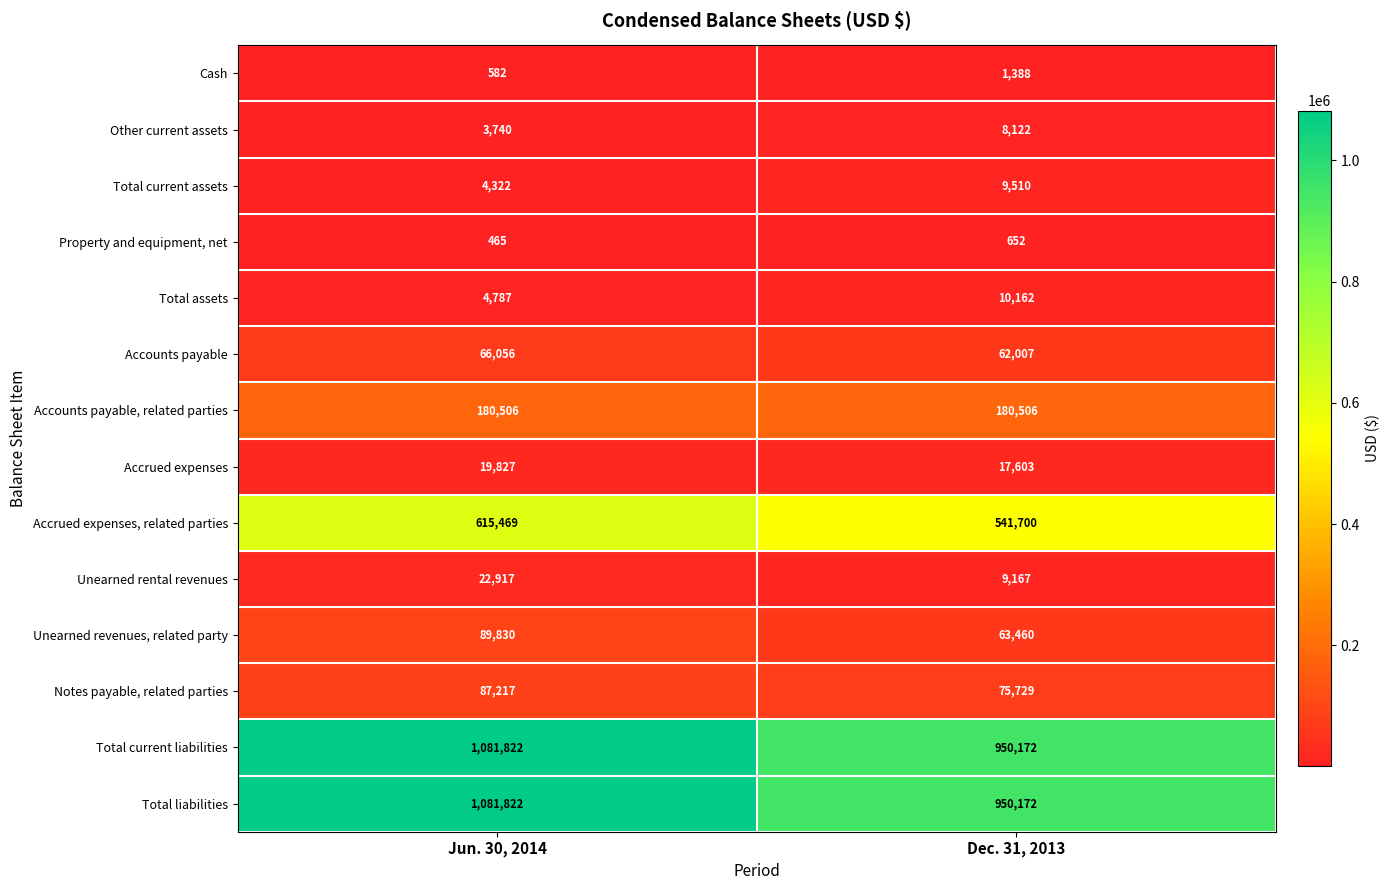

List the labels in order of Total assets value, largest first.

Dec. 31, 2013, Jun. 30, 2014